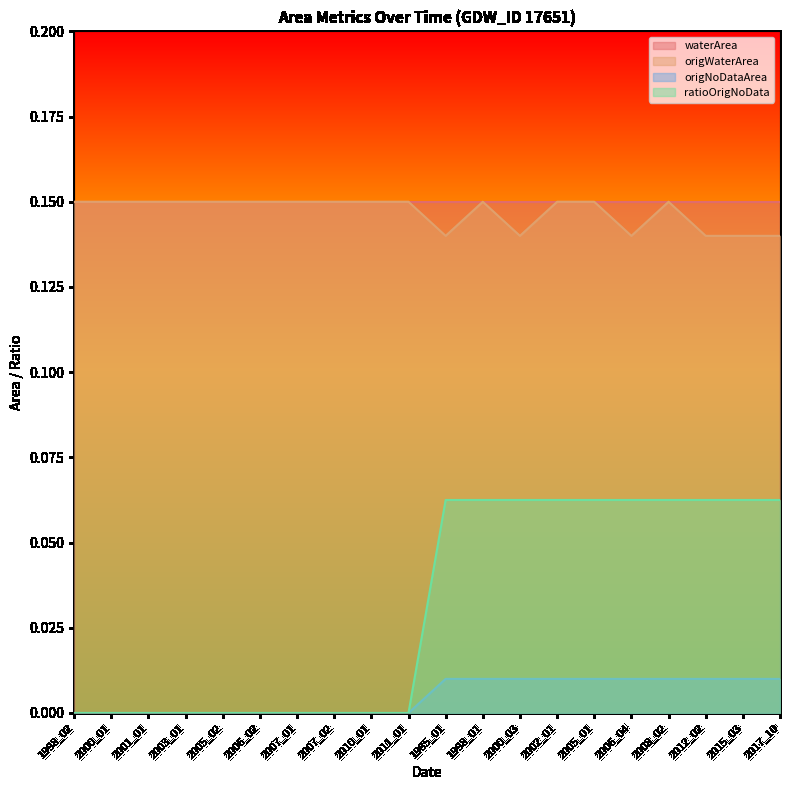

What is the difference between the highest and lowest values at 1998_01?

0.1